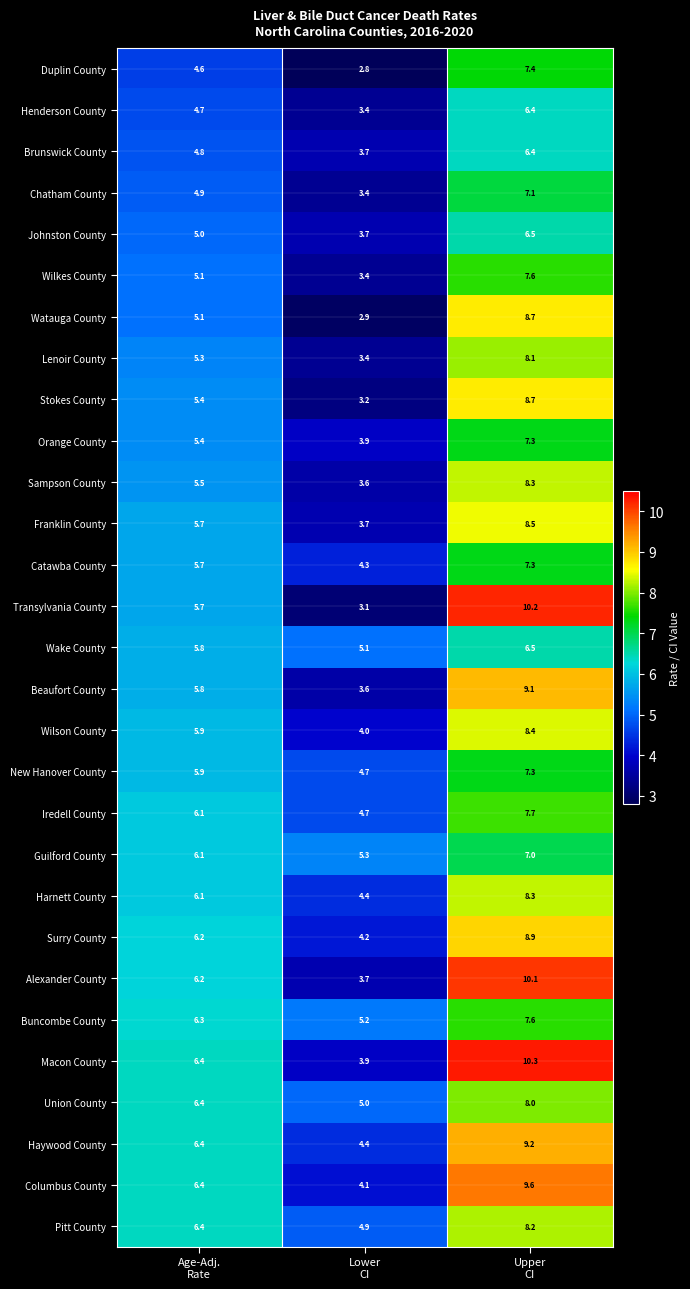

What is the sum of all Haywood County values?

20.0